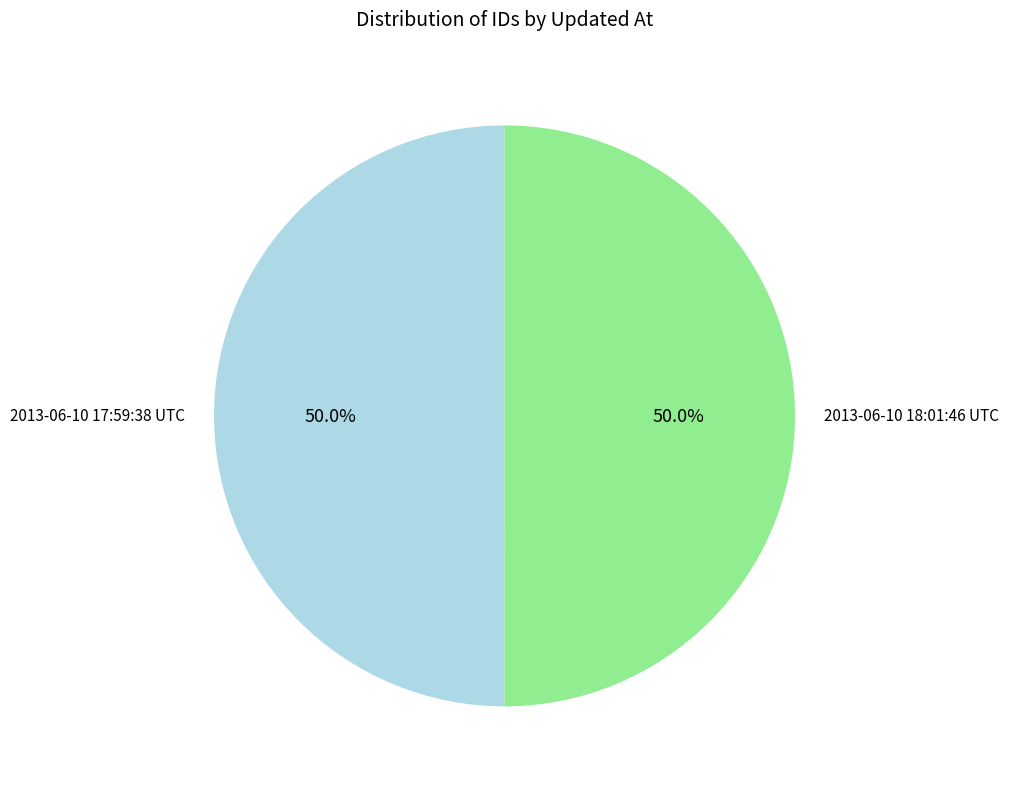

What percentage is the 2013-06-10 17:59:38 UTC slice, to the nearest percent?

50%